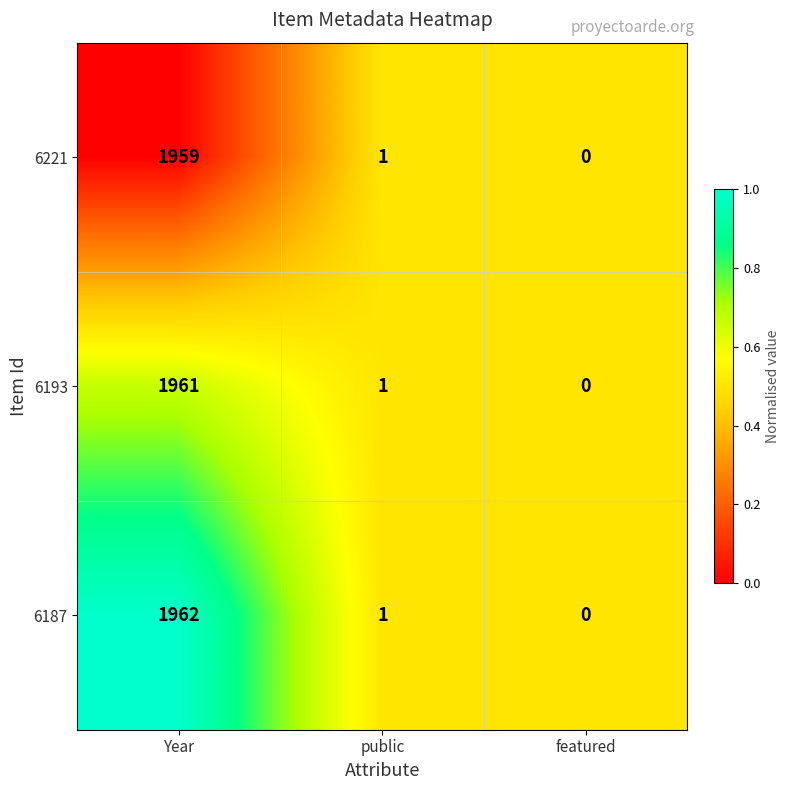

Which label corresponds to the smallest value in the chart?

featured